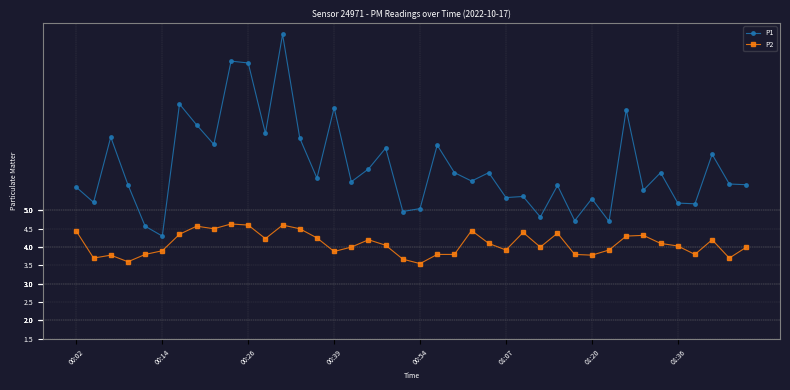

What are all the series names shown in the legend?

P1, P2